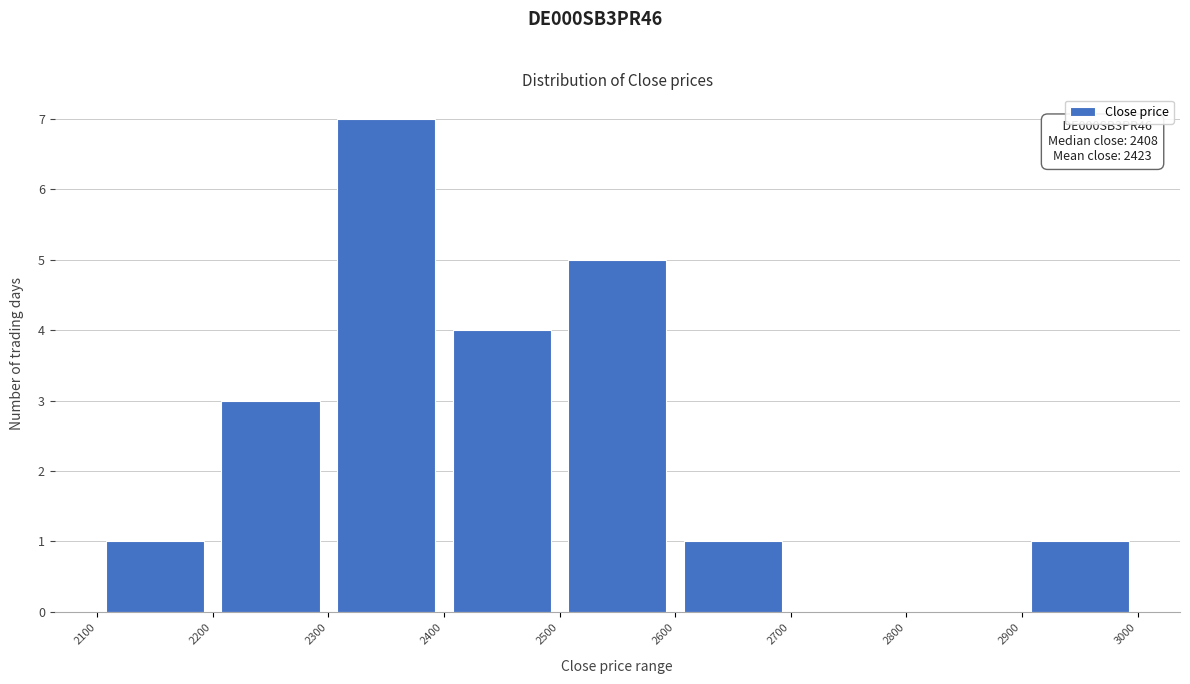

Which range on the x-axis has the tallest bar?

2300 to 2400